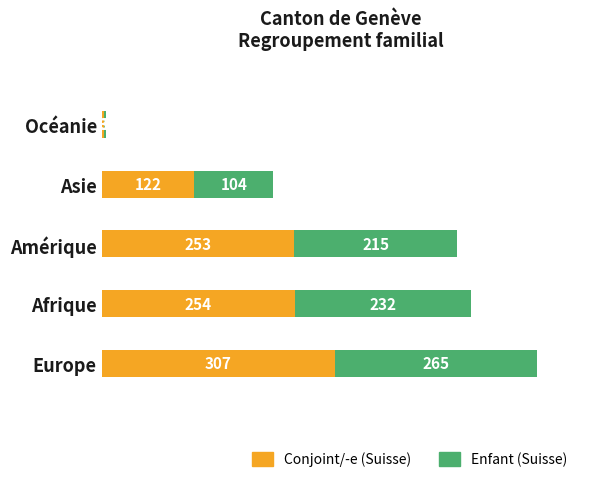

At which category is the sum across all series the highest?

Europe